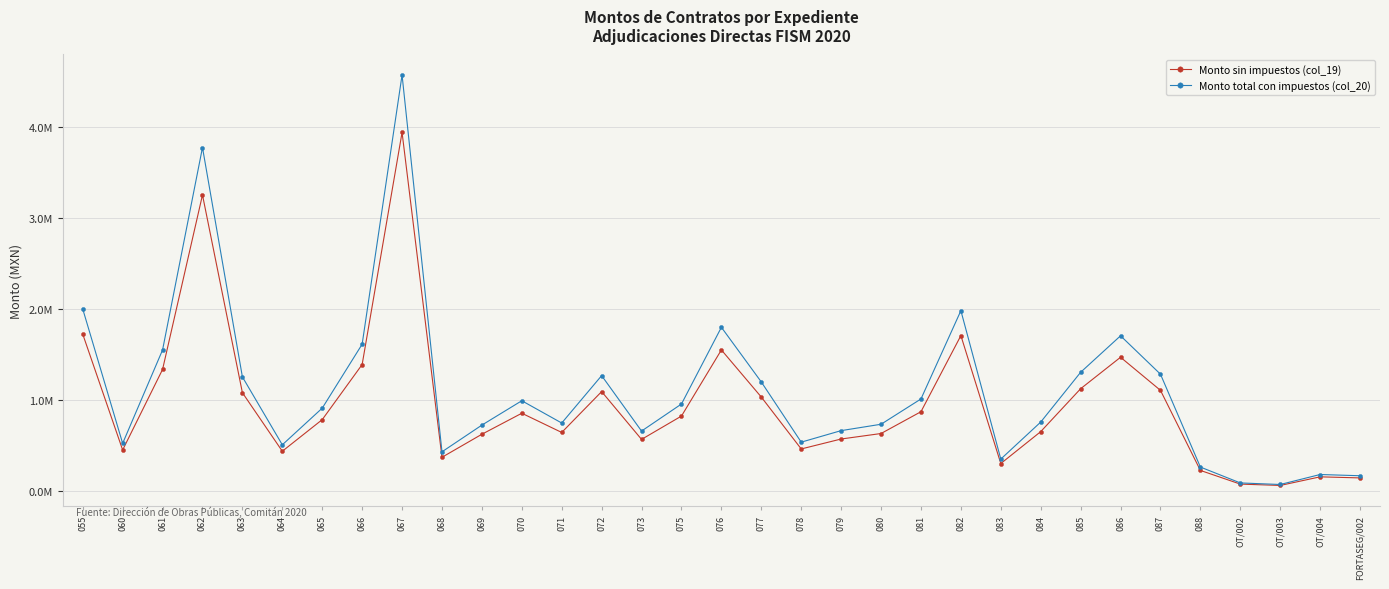

What is the label of the 12th point from the left?

070